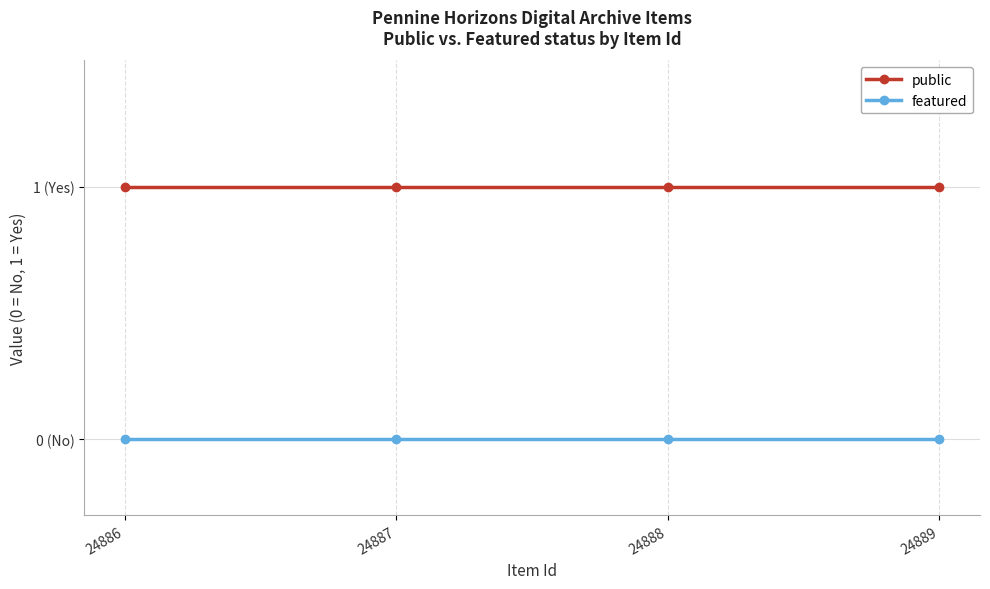

True or false: featured and public cross at least once.

False